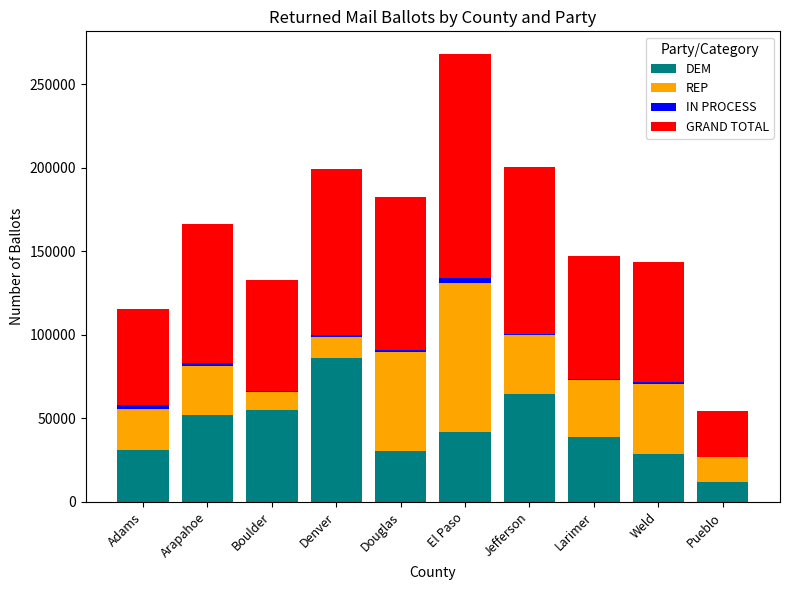

At which category is the sum across all series the highest?

El Paso